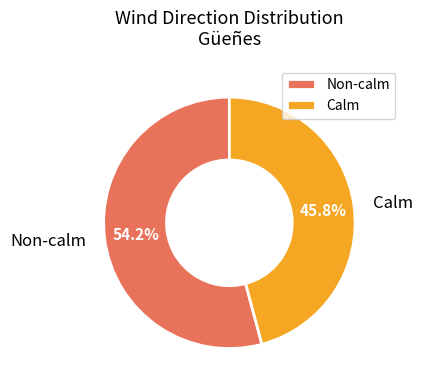

What is the smallest slice in the pie chart?

Calm